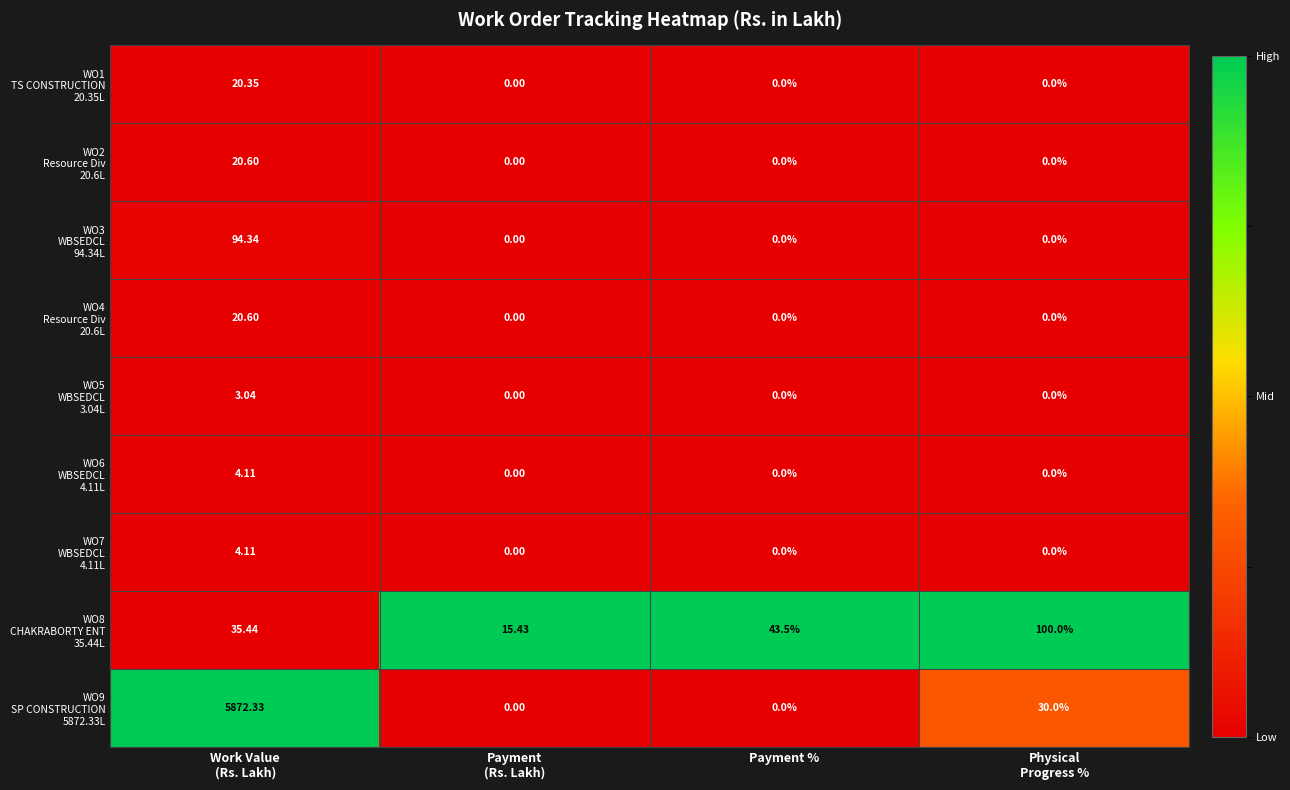

How many series are shown in this chart?

9